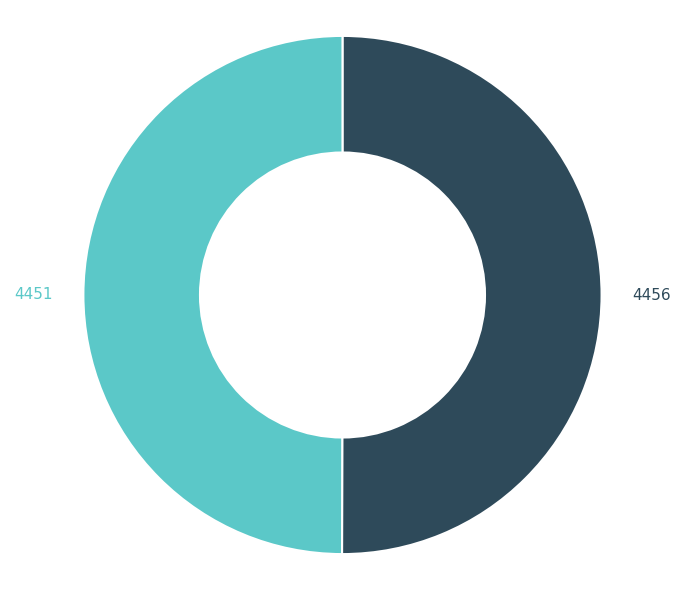

How many slices are in this pie chart?

2